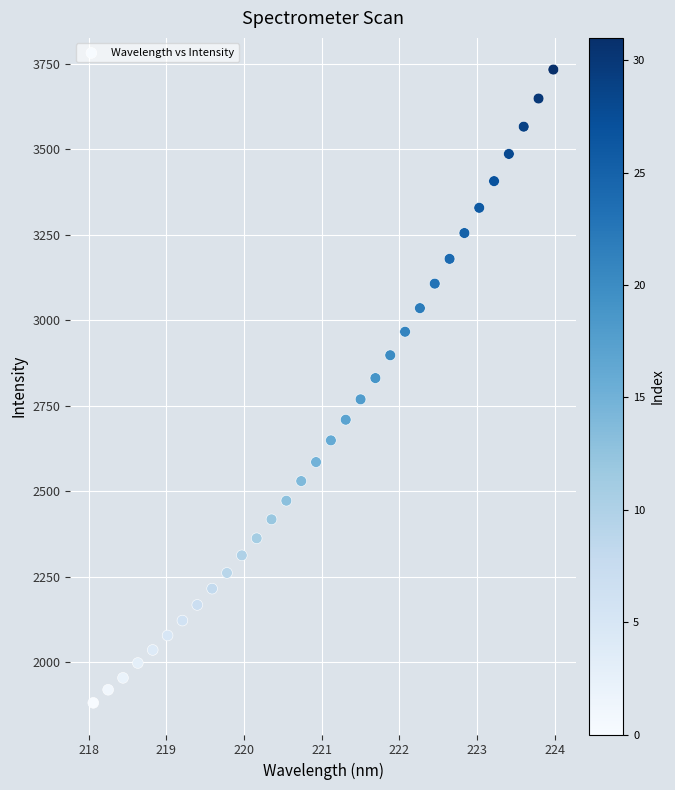

What is the range of Y values (max minus min)?

1852.5